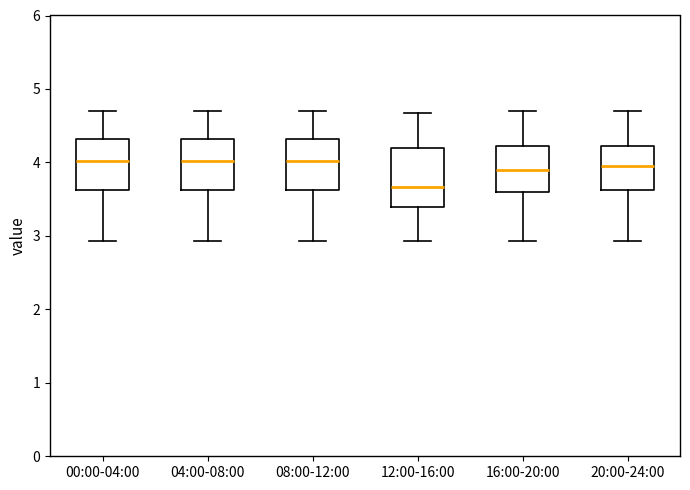

Which box's median line is the lowest?

12:00-16:00